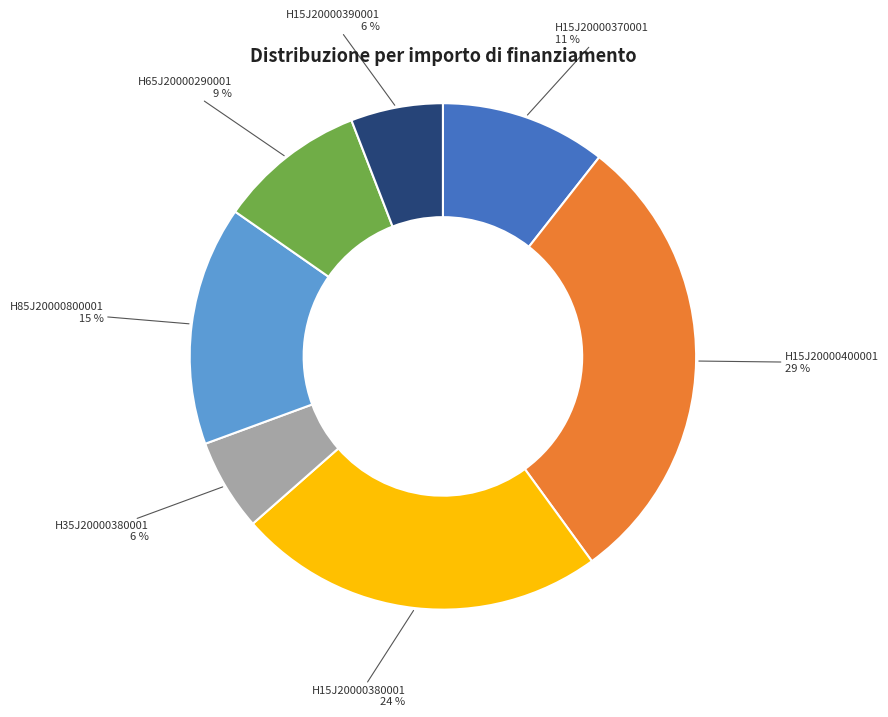

To the nearest percent, what percentage of the pie is H15J20000380001?

24%